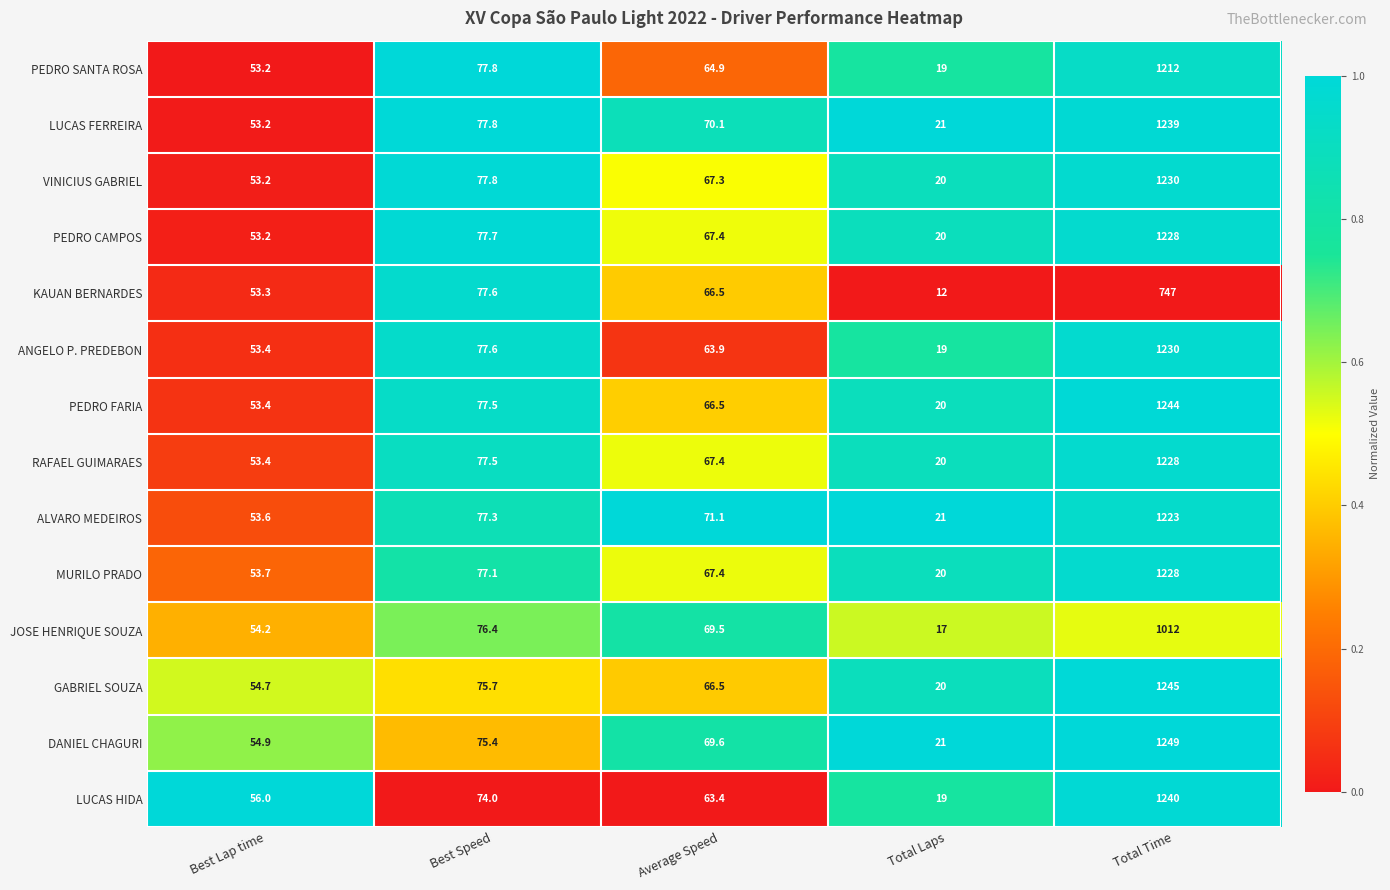

Where does the LUCAS HIDA series first go above 63?

Best Speed